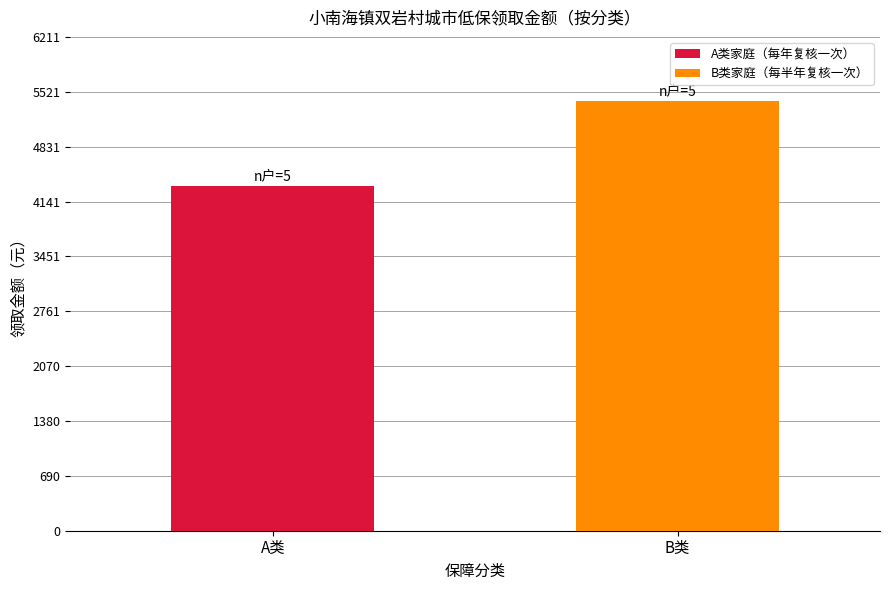

How many bars are there in total?

2